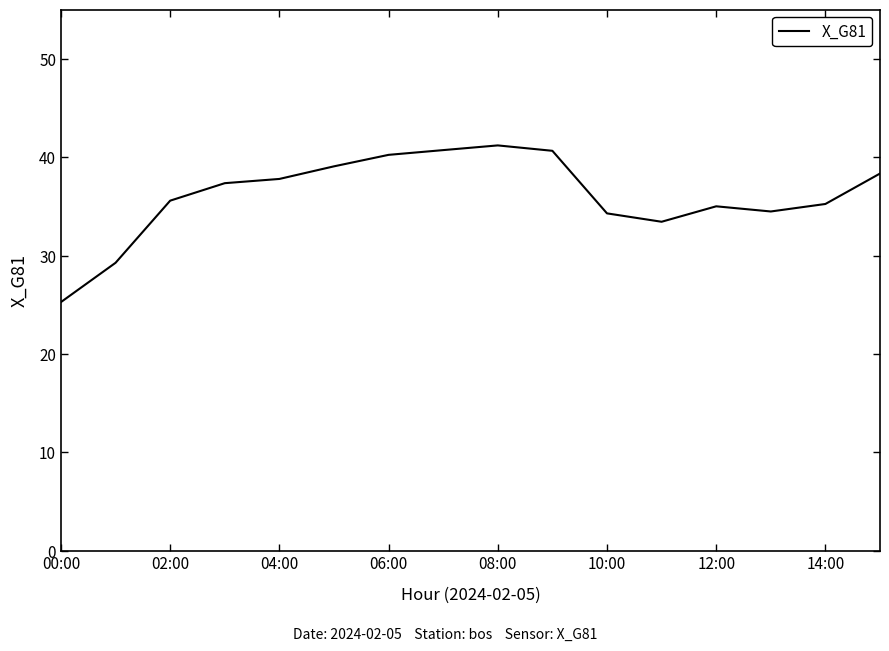

Does the chart display data point markers on the line(s)?

No